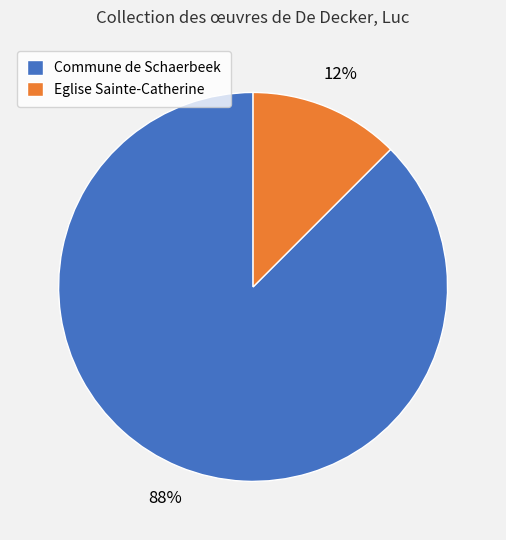

Which slice is the smallest?

Eglise Sainte-Catherine